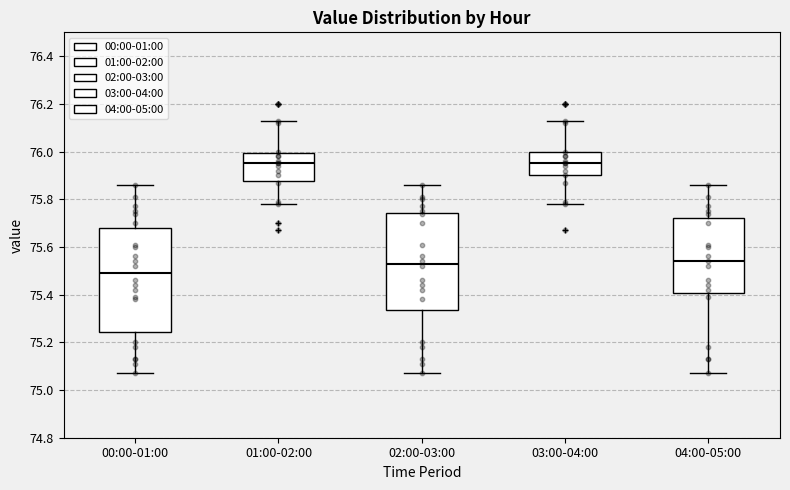

Reading left to right, transcribe this box plot: for each box, give where its median line is, the range the box spans, and where its two whiskers end, as read against the y-axis. The values are not printed on the chart, so give them approximately, as read against the axis.

00:00-01:00: median 75.50, box 75.24 to 75.68, whiskers 75.08 to 75.86
01:00-02:00: median 75.96, box 75.88 to 76.00, whiskers 75.78 to 76.14
02:00-03:00: median 75.54, box 75.34 to 75.74, whiskers 75.08 to 75.86
03:00-04:00: median 75.96, box 75.90 to 76.00, whiskers 75.78 to 76.14
04:00-05:00: median 75.54, box 75.40 to 75.72, whiskers 75.08 to 75.86